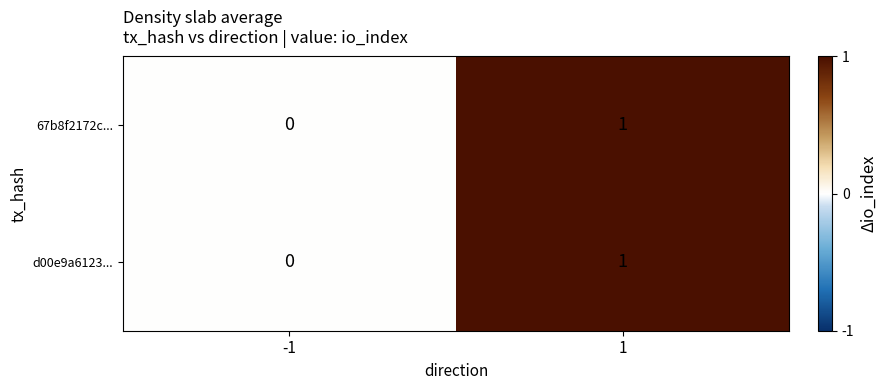

Reading right to left, extract all data points from this chart.

67b8f2172c...: 1	0
d00e9a6123...: 1	0